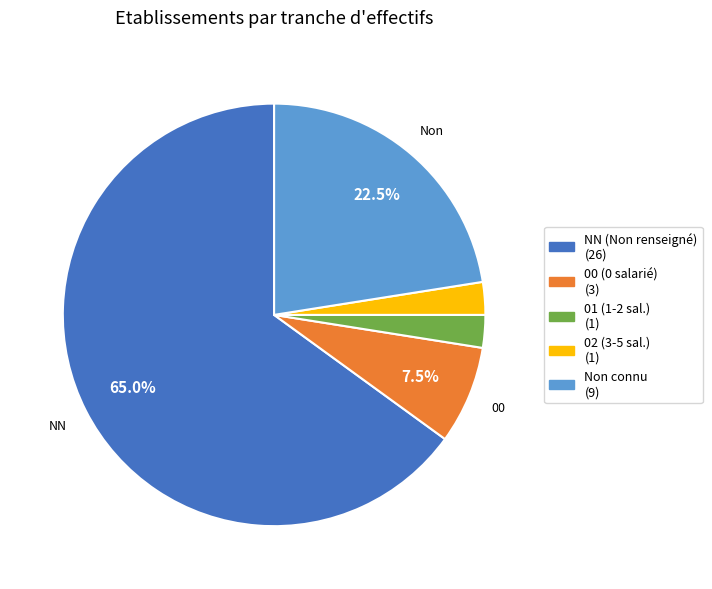

Is there a majority slice in this chart?

Yes